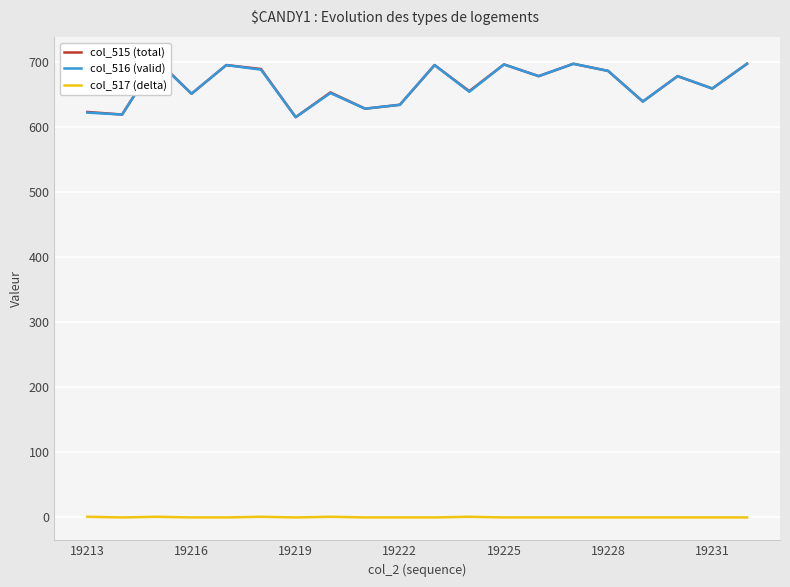

At 16, list the series in order from largest to smallest.

col_515 (total), col_516 (valid), col_517 (delta)